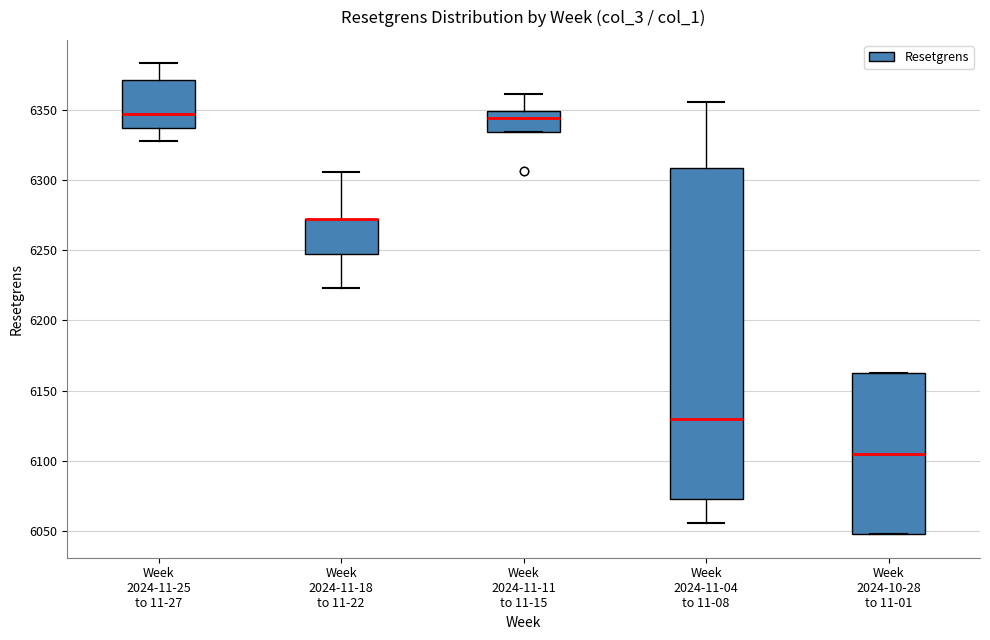

Reading left to right, transcribe this box plot: for each box, give where its median line is, the range the box spans, and where its two whiskers end, as read against the y-axis. The values are not printed on the chart, so give them approximately, as read against the axis.

Week 2024-11-25 to 11-27: median 6345, box 6335 to 6370, whiskers 6330 to 6385
Week 2024-11-18 to 11-22: median 6270 (drawn on the box's upper edge), box 6245 to 6270, whiskers 6225 to 6305
Week 2024-11-11 to 11-15: median 6345, box 6335 to 6350, whiskers 6335 to 6360
Week 2024-11-04 to 11-08: median 6130, box 6075 to 6310, whiskers 6055 to 6355
Week 2024-10-28 to 11-01: median 6105, box 6050 to 6160, whiskers 6050 to 6160